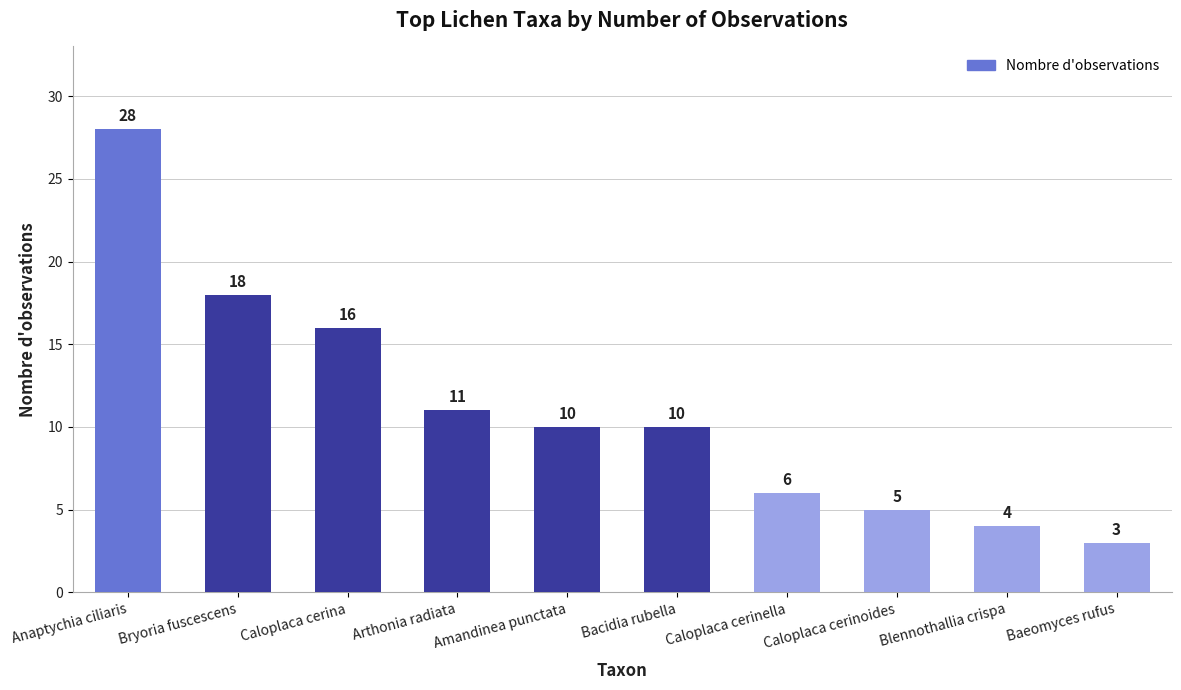

The value at Caloplaca cerinella is 3. True or false?

False